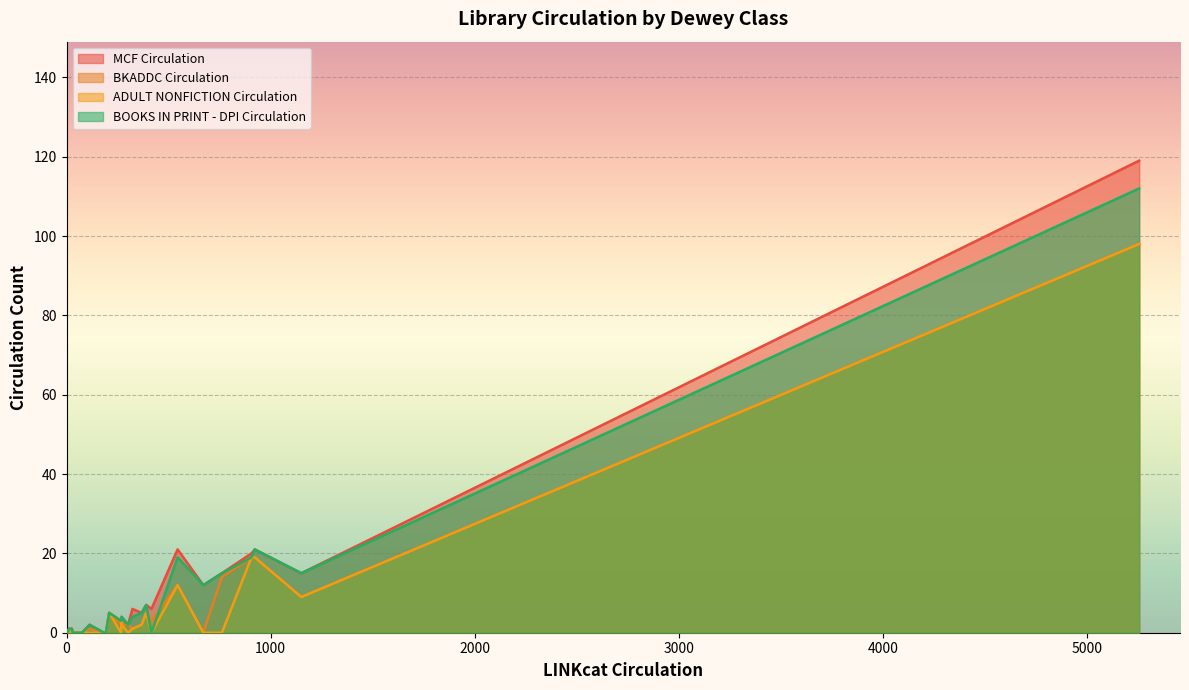

Which series has the largest range (max minus min)?

MCF Circulation